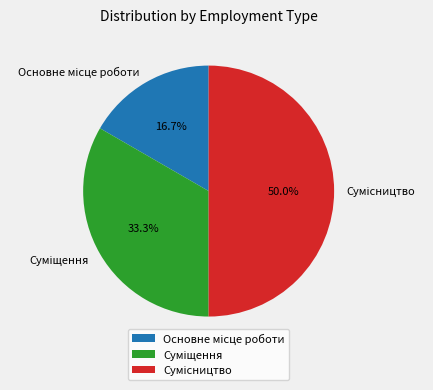

How many segments does this pie chart have?

3